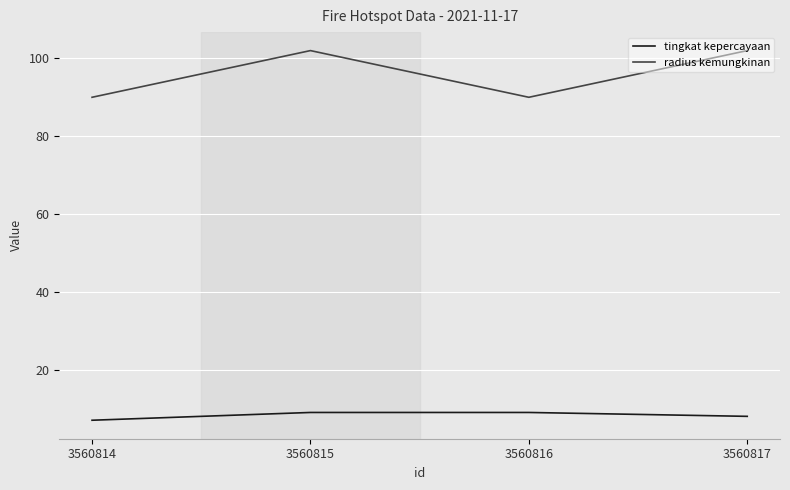

What is the difference between the maximum and minimum values in the radius kemungkinan series?

12